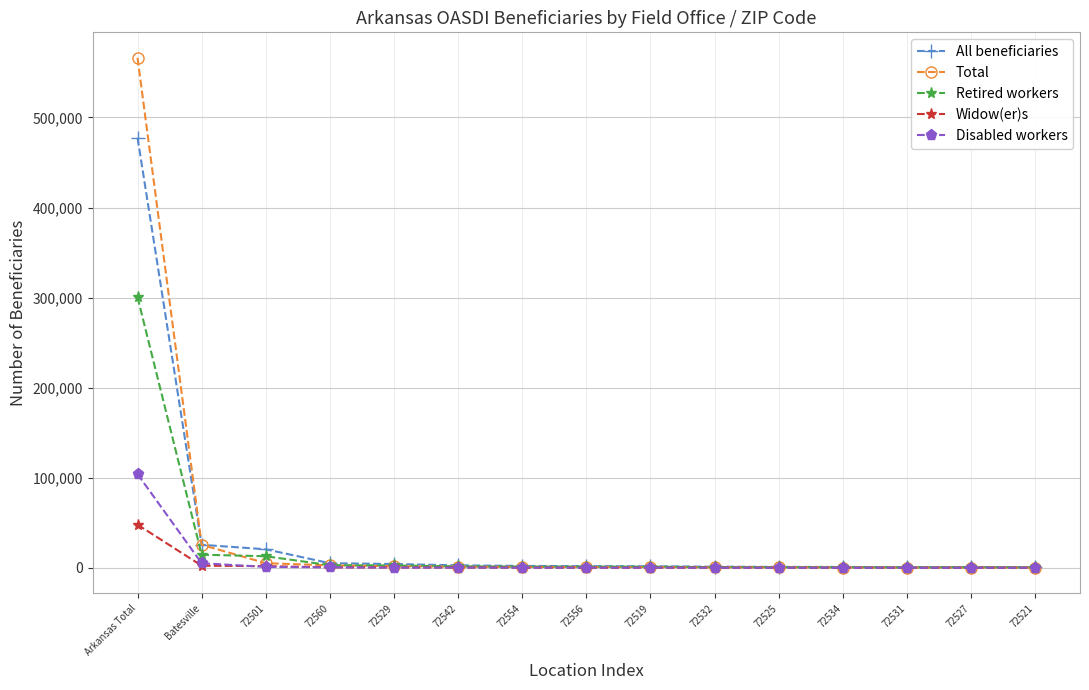

Does the chart have visible grid lines?

Yes